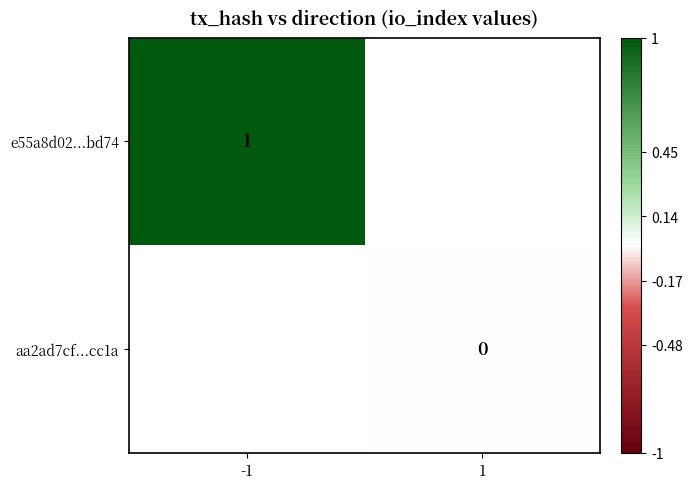

Which has a higher value, -1 or 1?

1